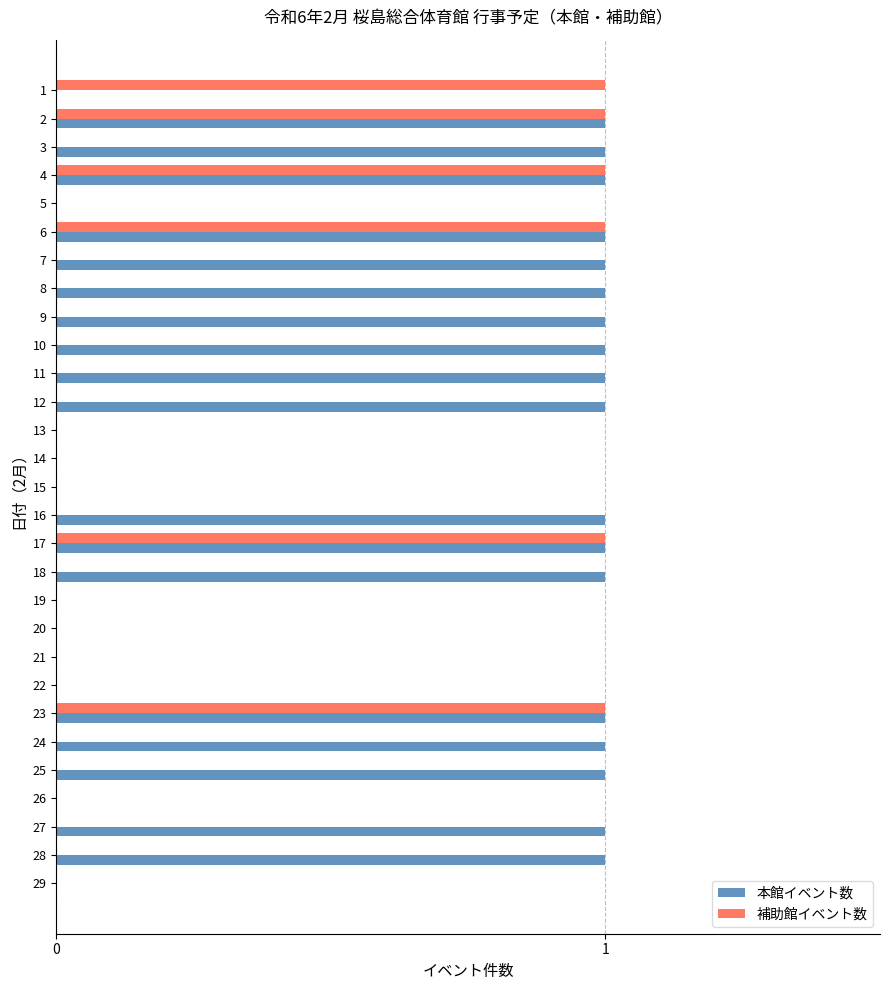

Which series has the largest total across all categories?

本館イベント数